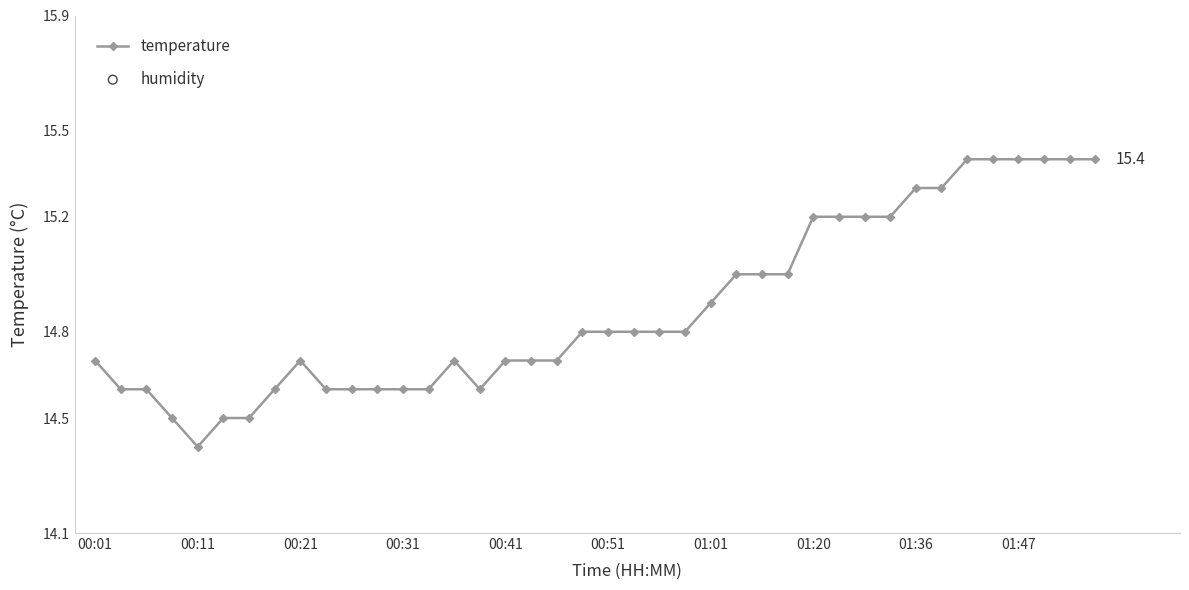

What are all the series names shown in the legend?

temperature, humidity